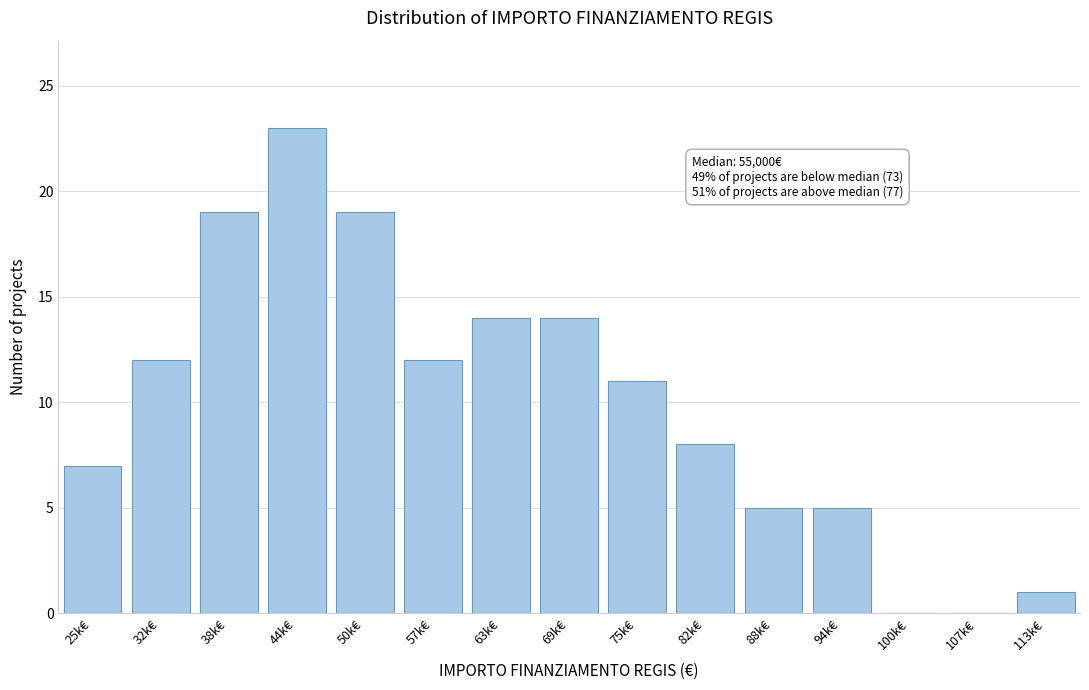

Reading left to right, transcribe all the data shown in this chart.

25k€=7	32k€=12	38k€=19	44k€=23	50k€=19	57k€=12	63k€=14	69k€=14	75k€=11	82k€=8	88k€=5	94k€=5	100k€=0	107k€=0	113k€=1